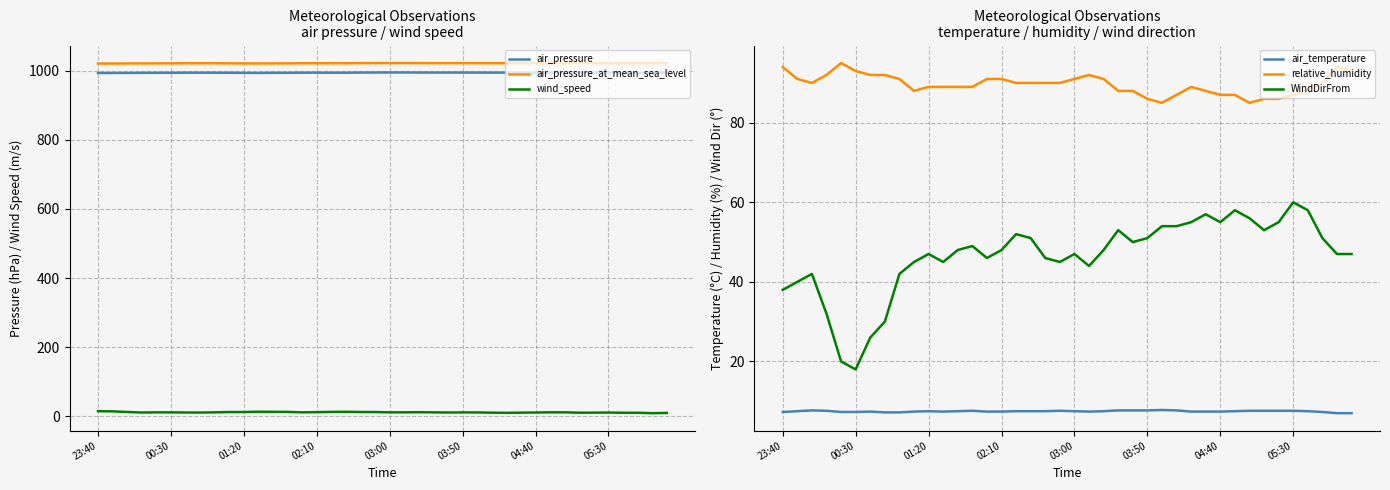

True or false: air_pressure_at_mean_sea_level and wind_speed intersect in this chart.

False